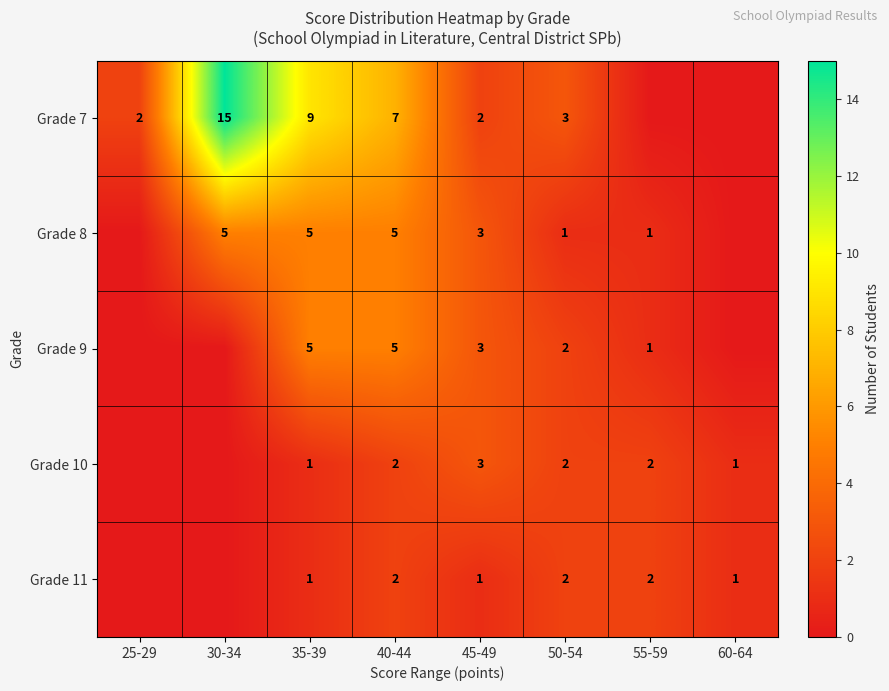

At how many categories does at least one series exceed 2?

5